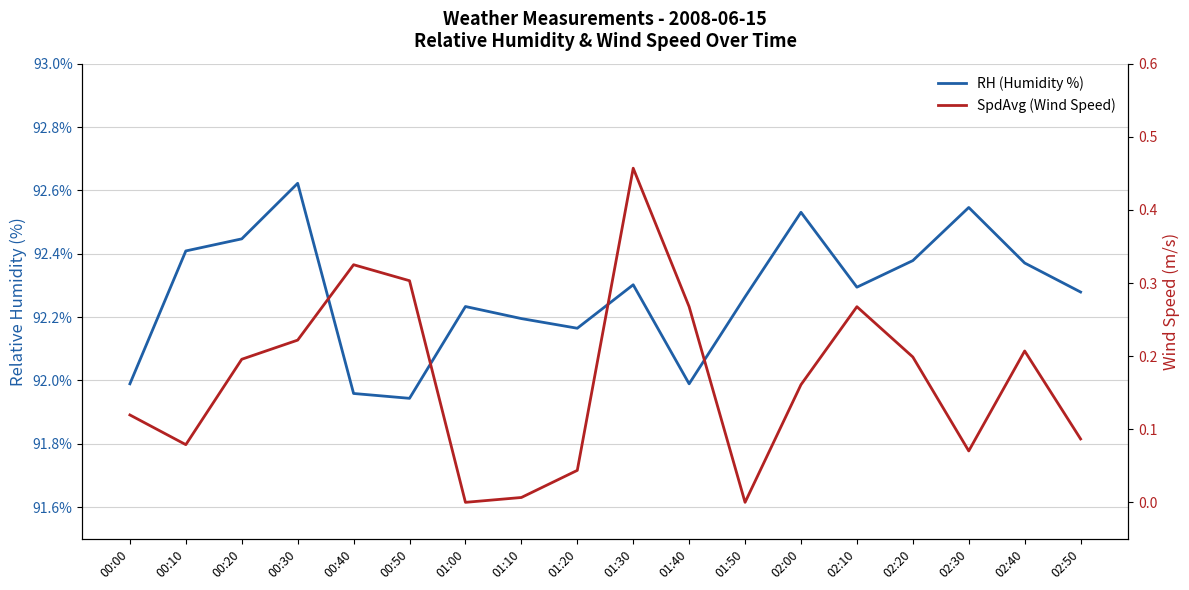

What is the approximate value of SpdAvg (Wind Speed) at 00:20?

0.2